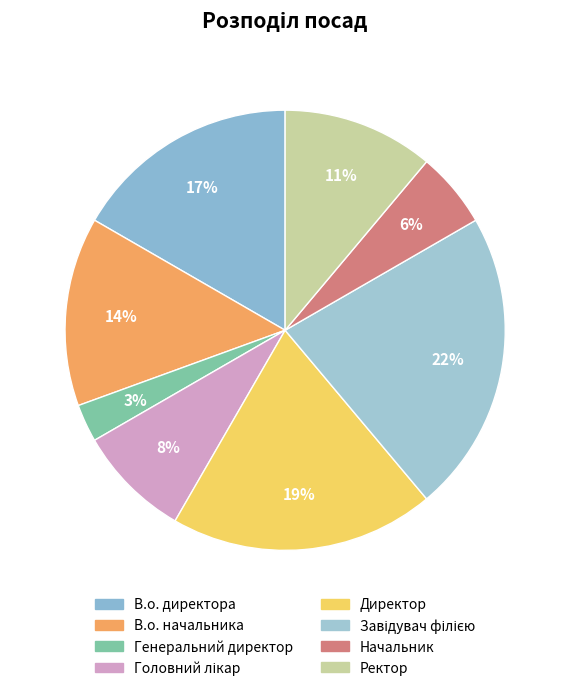

Is there a majority slice in this chart?

No